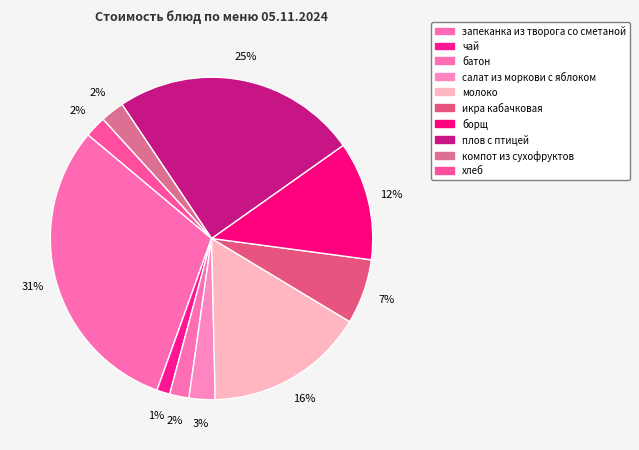

What is the total percentage of икра кабачковая and чай?

7.8%